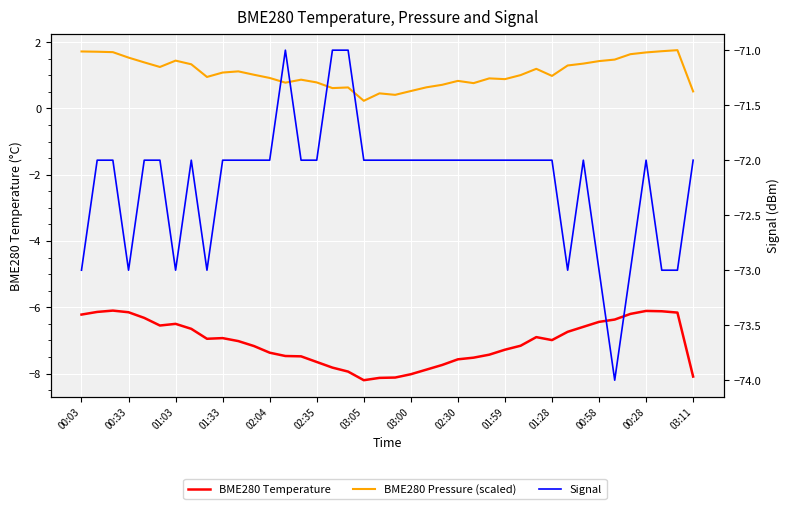

What is the difference between the highest and lowest values at 31?

74.3